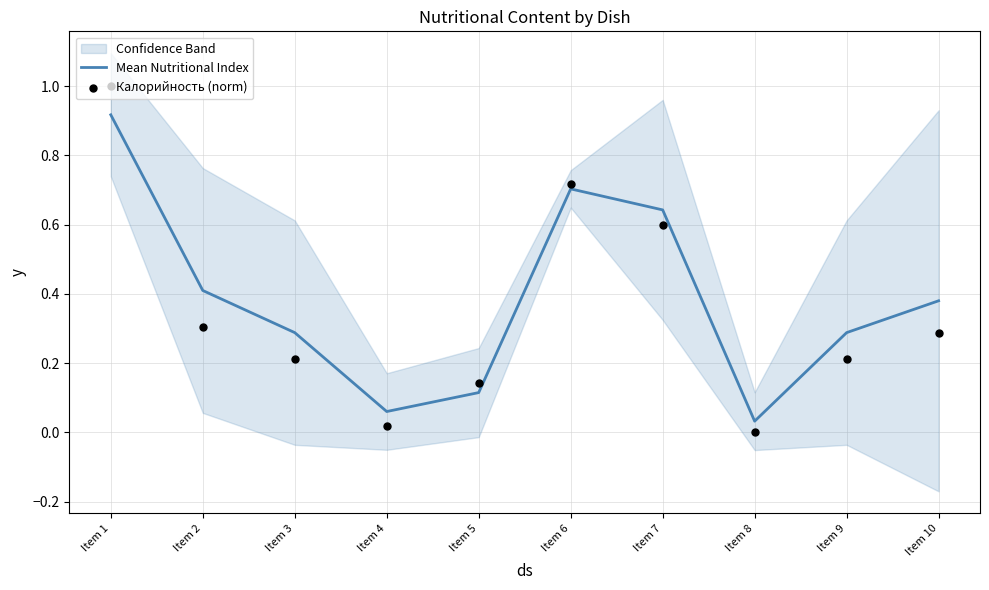

Which series has the widest spread of Y values?

Калорийность (norm)